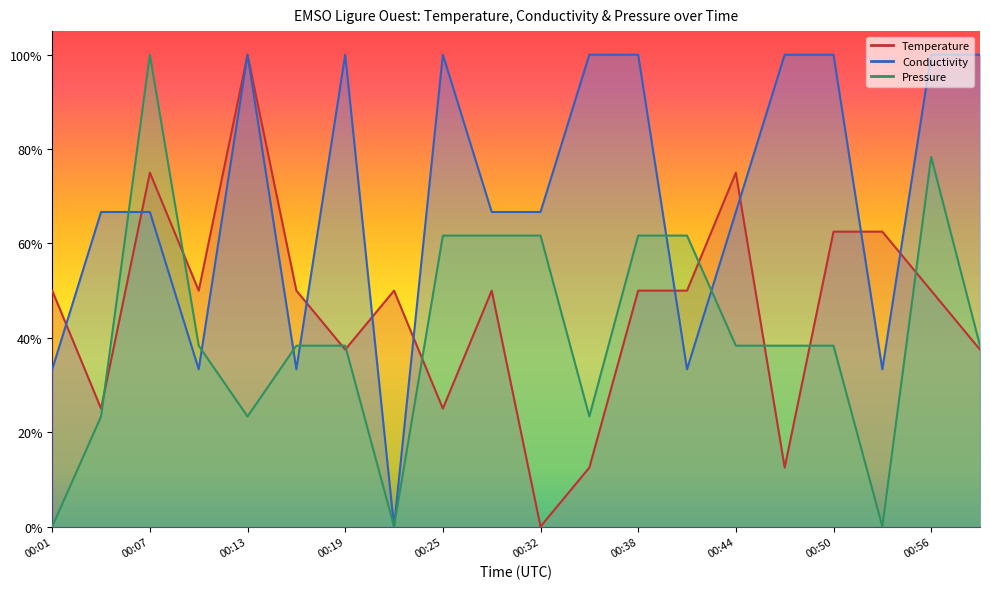

Rank the series by their average value, from highest to lowest.

Conductivity, Temperature, Pressure